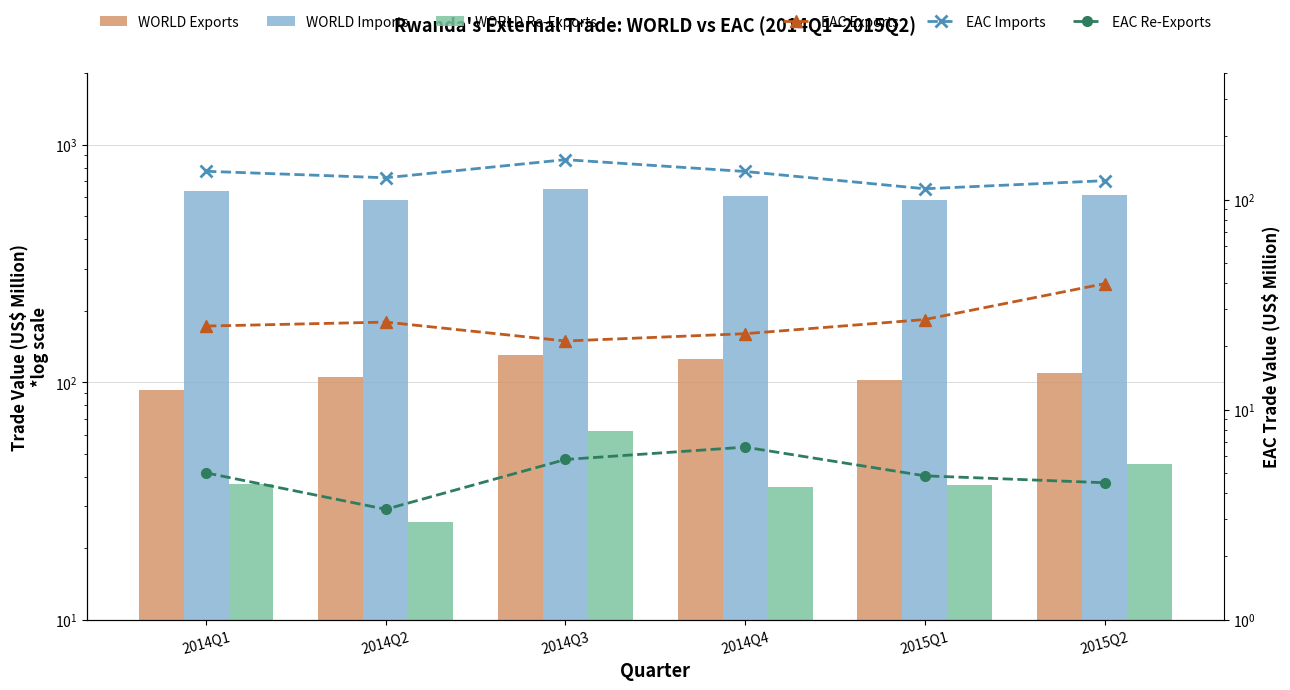

Which has a higher value, 2014Q4 or 2014Q1?

2014Q4